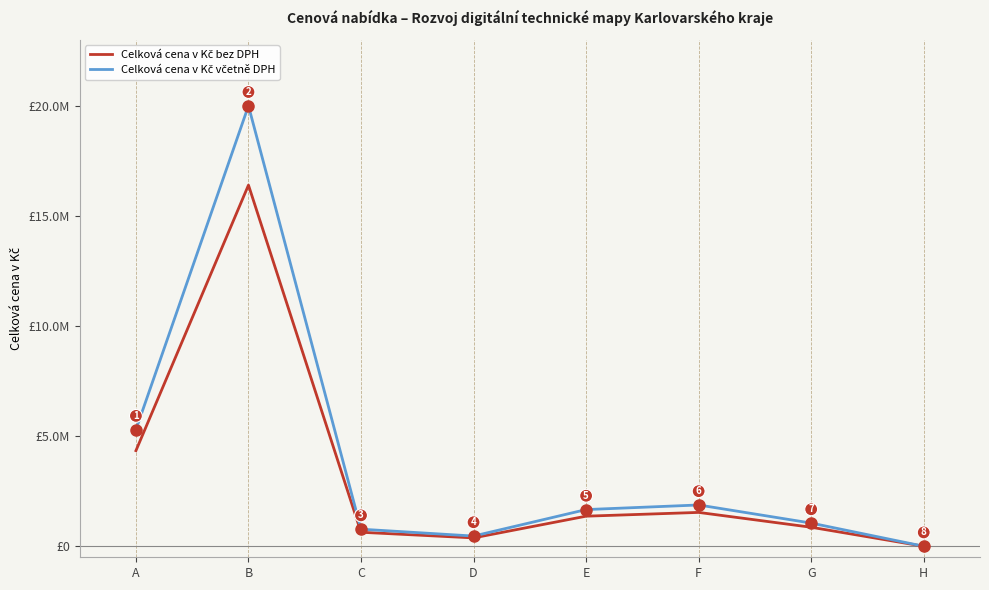

Is this an area chart (filled region under the line)?

No